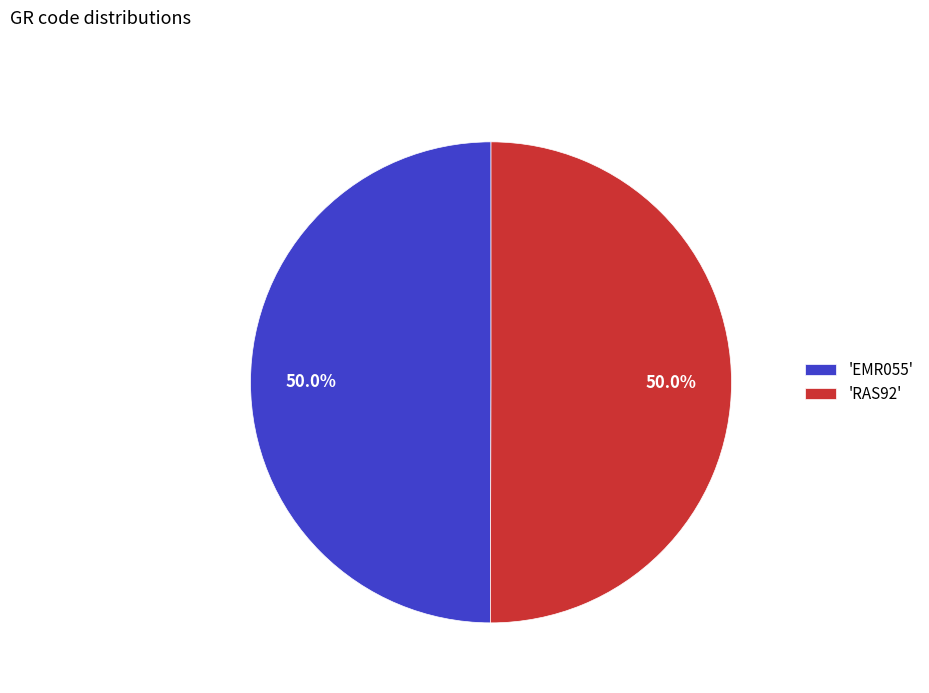

How many segments does this pie chart have?

2